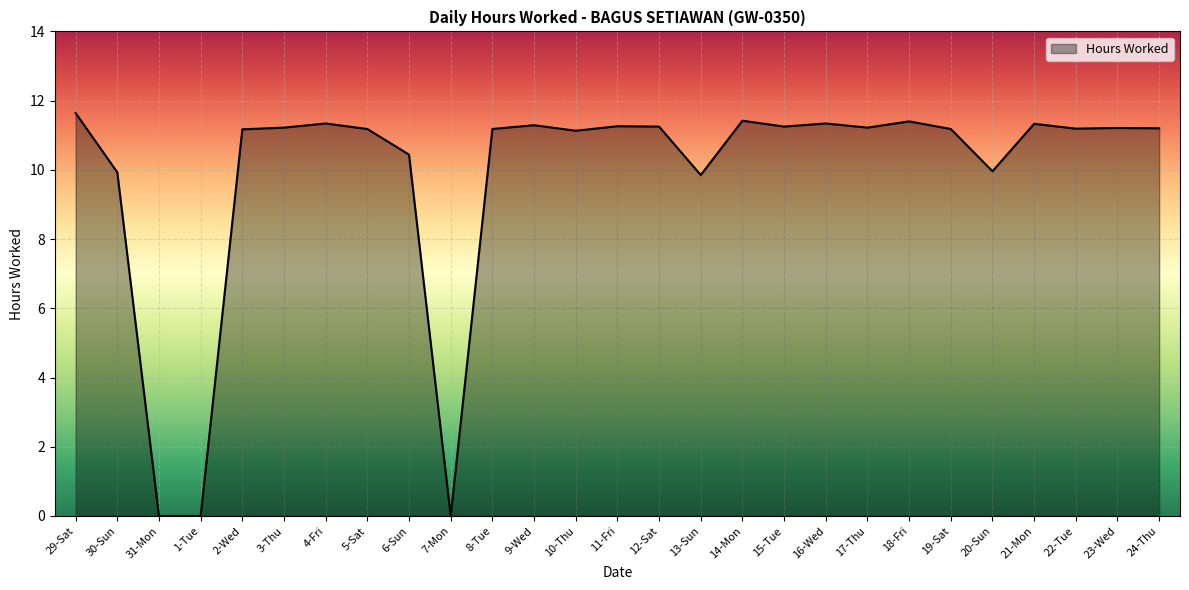

What is the change in value from 4-Fri to 23-Wed?

-0.1